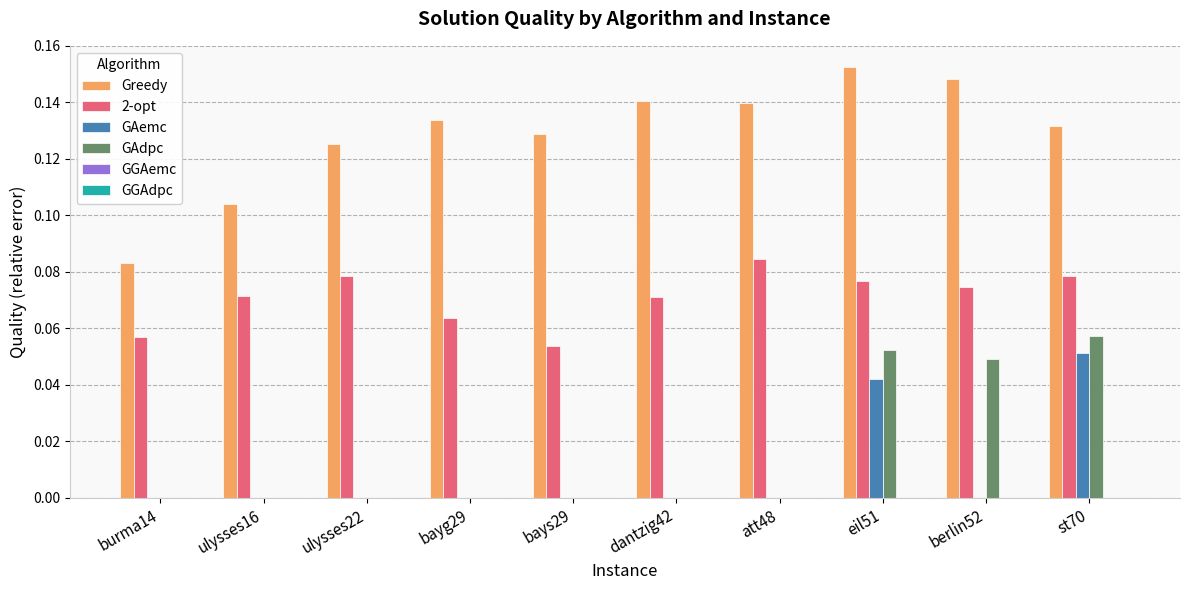

How many data points does each series have?

10